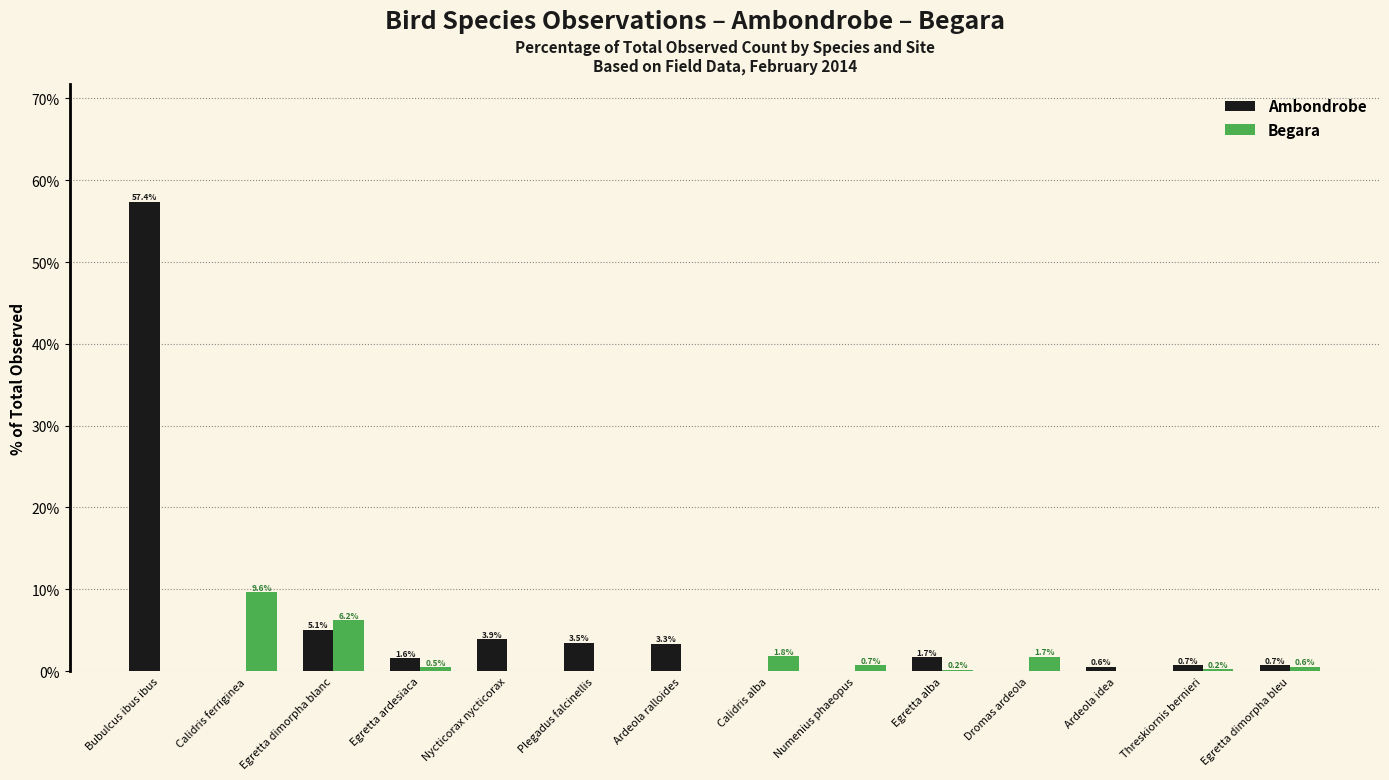

The Begara series shows 0.2 at Threskiornis bernieri. True or false?

True